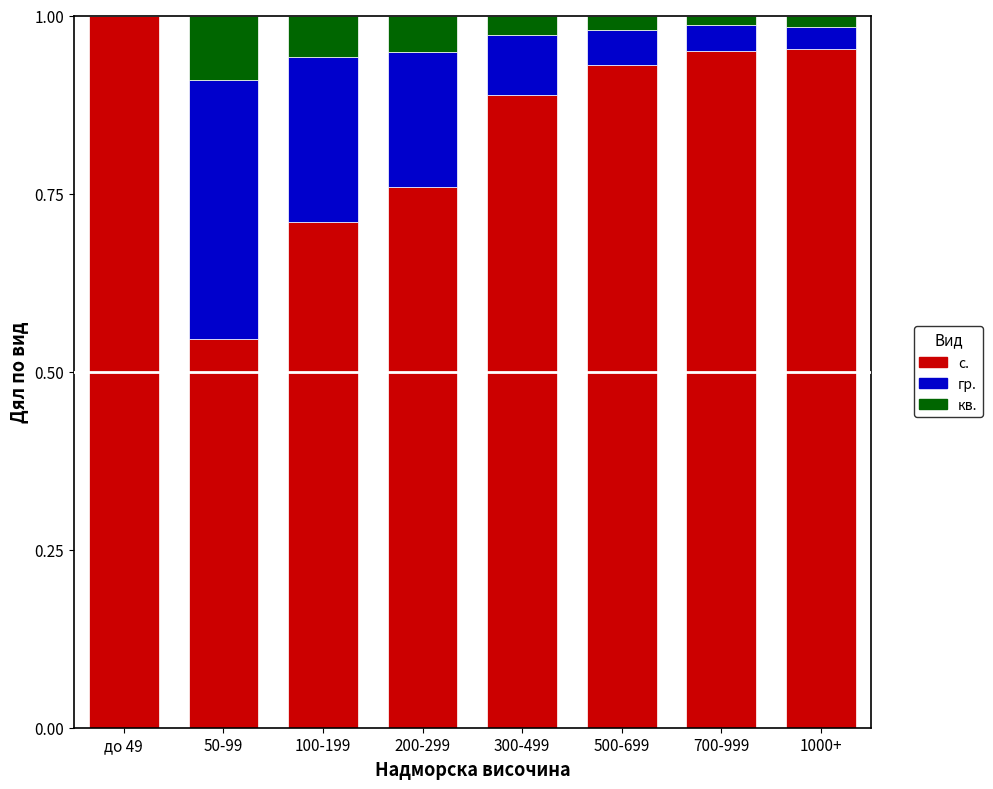

Which category has the highest value in the с. series?

до 49